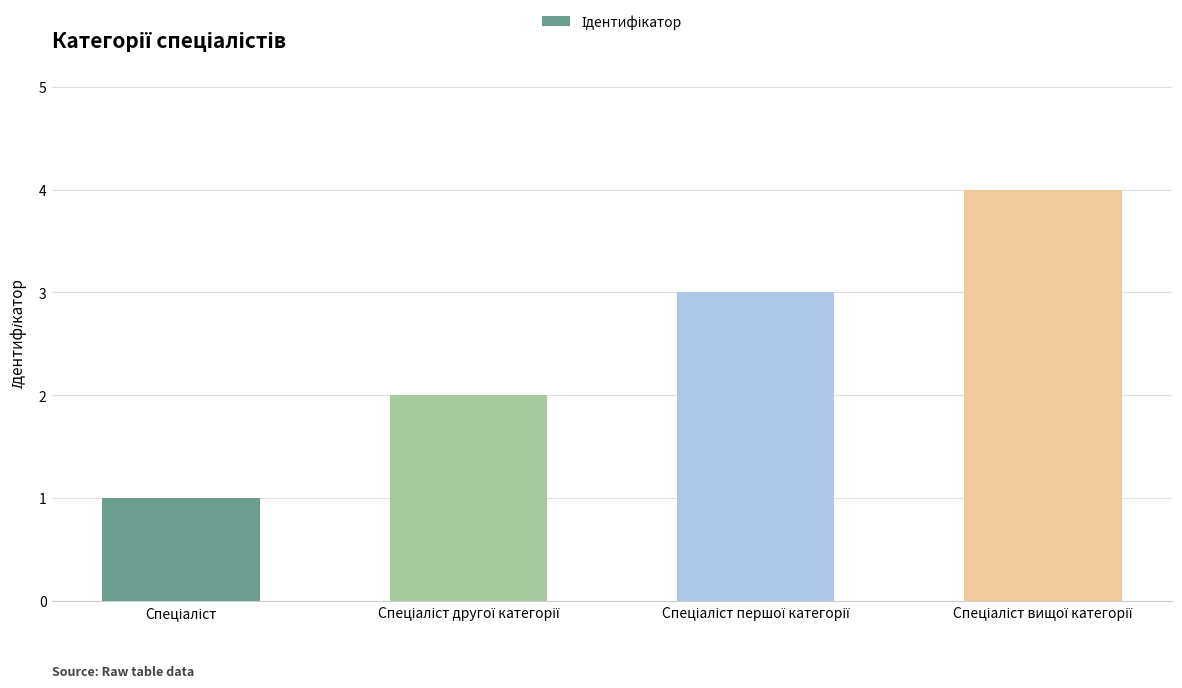

What is the value of the 3rd bar from the left?

3